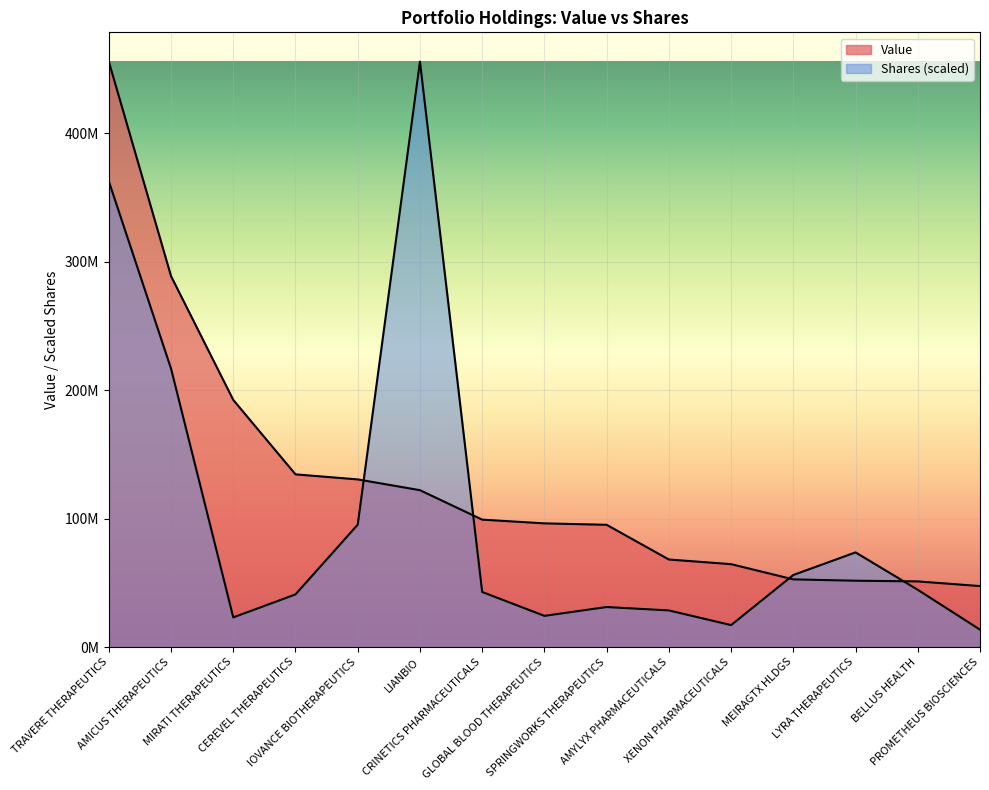

Reading left to right, what are all the values shown in this chart?

Value: 455940000.0	288858000.0	192453000.0	134493000.0	130562000.0	122170000.0	99237000.0	96331000.0	95217000.0	68188000.0	64568000.0	52712000.0	51679000.0	51136000.0	47490000.0
Shares or principal amount: 362751475.6	216808753.8	23110195.2	41004838.3	95333498.1	455940000.0	42893604.7	24304784.2	31176038.7	28539738.4	17110060.1	56131977.9	73733106.8	44611732.7	13560794.8